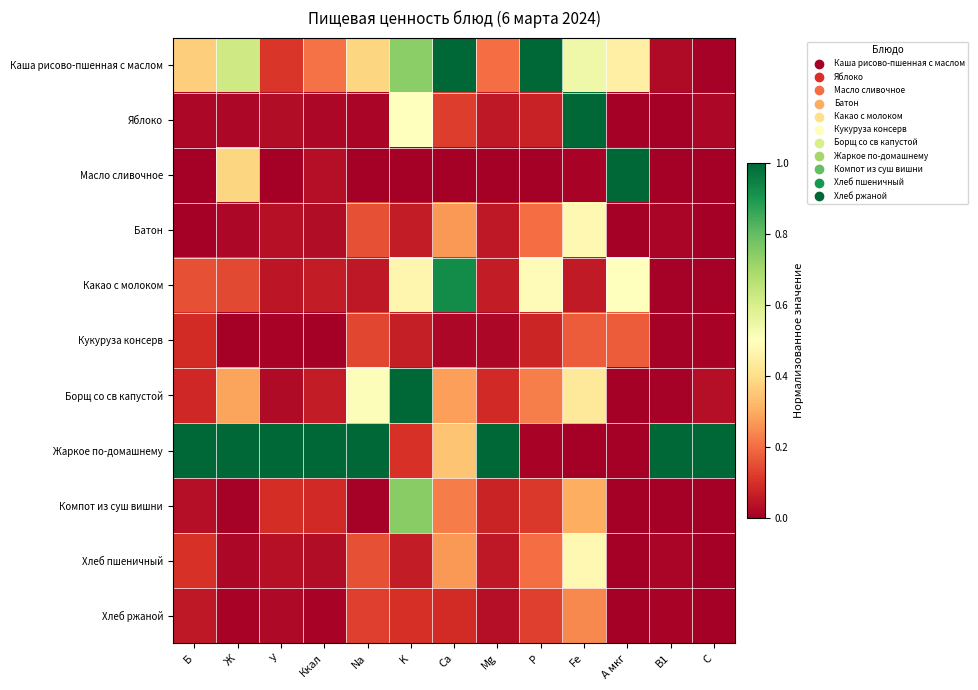

Reading right to left, what are all the values shown in this chart?

Каша рисово-пшенная с маслом: C=0.0	B1=0.0	A мкг=0.5	Fe=0.5	P=1.0	Mg=0.2	Ca=1.0	K=0.7	Na=0.4	Ккал=0.2	У=0.1	Ж=0.6	Б=0.4
Яблоко: C=0.0	B1=0.0	A мкг=0.0	Fe=1.0	P=0.1	Mg=0.1	Ca=0.1	K=0.5	Na=0.0	Ккал=0.0	У=0.0	Ж=0.0	Б=0.0
Масло сливочное: C=0.0	B1=0.0	A мкг=1.0	Fe=0.0	P=0.0	Mg=0.0	Ca=0.0	K=0.0	Na=0.0	Ккал=0.0	У=0.0	Ж=0.4	Б=0.0
Батон: C=0.0	B1=0.0	A мкг=0.0	Fe=0.5	P=0.2	Mg=0.1	Ca=0.3	K=0.1	Na=0.2	Ккал=0.0	У=0.0	Ж=0.0	Б=0.0
Какао с молоком: C=0.0	B1=0.0	A мкг=0.5	Fe=0.1	P=0.5	Mg=0.1	Ca=0.9	K=0.5	Na=0.1	Ккал=0.1	У=0.0	Ж=0.1	Б=0.2
Кукуруза консерв: C=0.0	B1=0.0	A мкг=0.2	Fe=0.2	P=0.1	Mg=0.0	Ca=0.0	K=0.1	Na=0.1	Ккал=0.0	У=0.0	Ж=0.0	Б=0.1
Борщ со св капустой: C=0.0	B1=0.0	A мкг=0.0	Fe=0.4	P=0.2	Mg=0.1	Ca=0.3	K=1.0	Na=0.5	Ккал=0.1	У=0.0	Ж=0.3	Б=0.1
Жаркое по-домашнему: C=1.0	B1=1.0	A мкг=0.0	Fe=0.0	P=0.0	Mg=1.0	Ca=0.3	K=0.1	Na=1.0	Ккал=1.0	У=1.0	Ж=1.0	Б=1.0
Компот из суш вишни: C=0.0	B1=0.0	A мкг=0.0	Fe=0.3	P=0.1	Mg=0.1	Ca=0.2	K=0.7	Na=0.0	Ккал=0.1	У=0.1	Ж=0.0	Б=0.0
Хлеб пшеничный: C=0.0	B1=0.0	A мкг=0.0	Fe=0.5	P=0.2	Mg=0.1	Ca=0.3	K=0.1	Na=0.2	Ккал=0.0	У=0.0	Ж=0.0	Б=0.1
Хлеб ржаной: C=0.0	B1=0.0	A мкг=0.0	Fe=0.2	P=0.1	Mg=0.0	Ca=0.1	K=0.1	Na=0.1	Ккал=0.0	У=0.0	Ж=0.0	Б=0.1